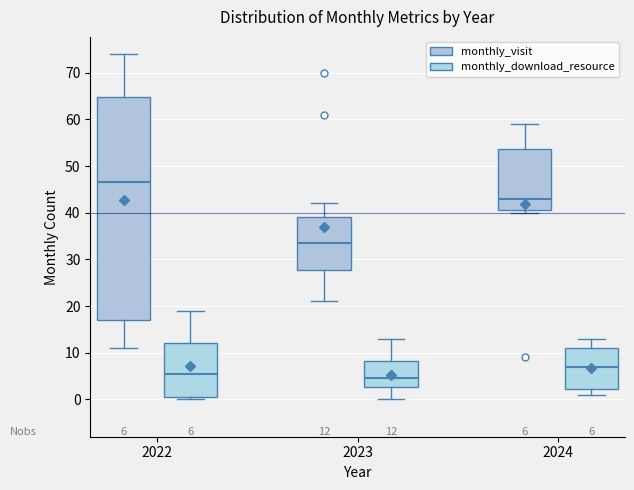

Which box is the tallest, from its lower edge to its upper edge?

2022 (monthly_visit)